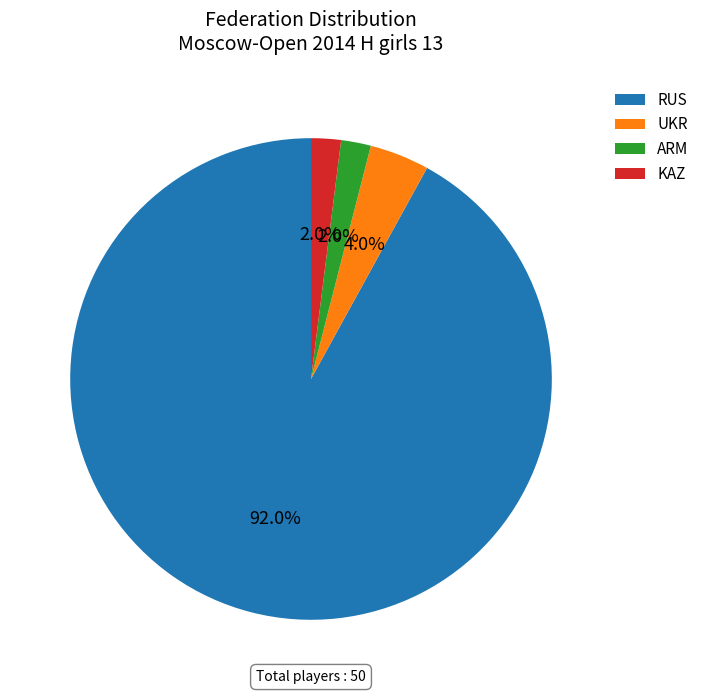

Count the number of slices in the pie.

4